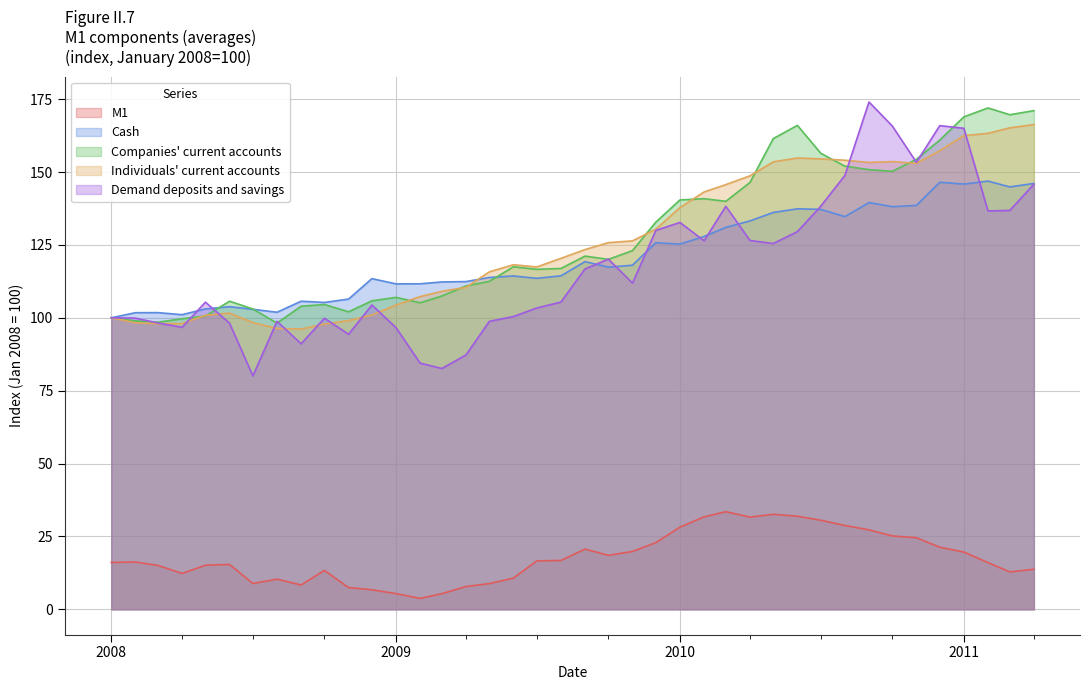

What is the total value across all series at 2008-11-01?

409.3